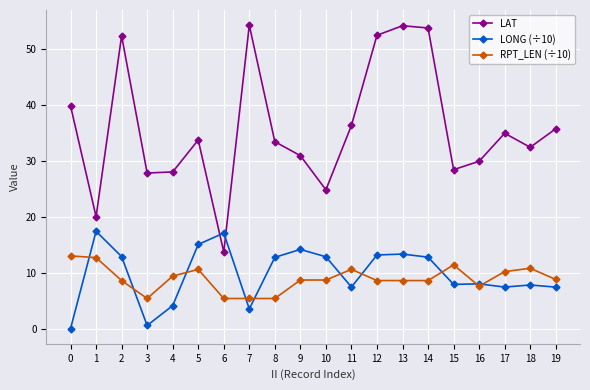

What is the minimum value for LAT?

13.8